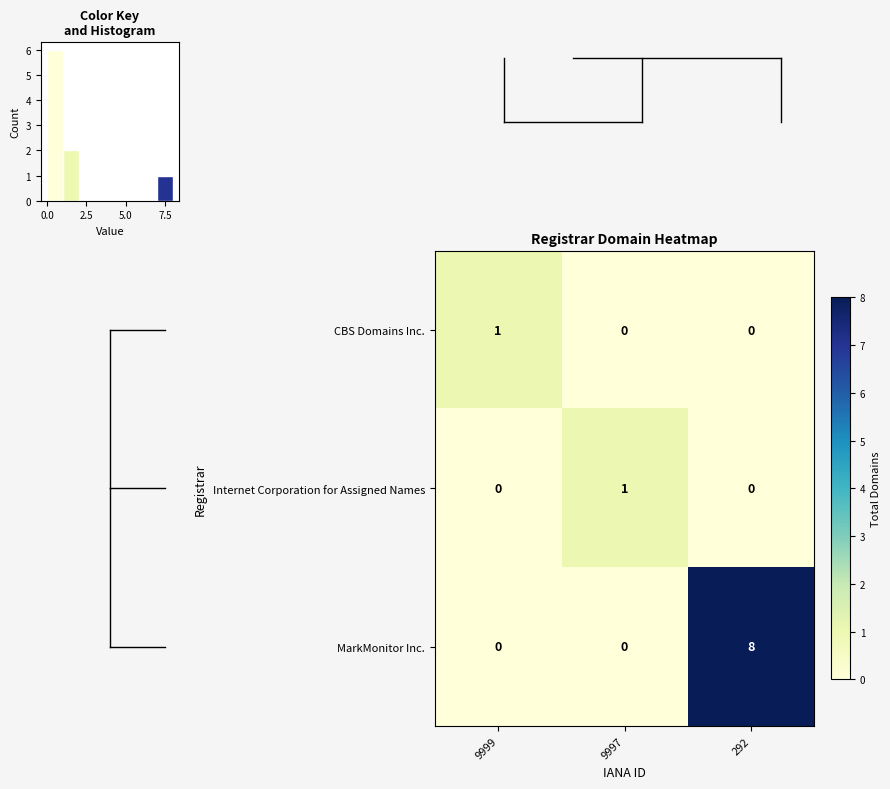

Is it true that CBS Domains Inc. equals 1 at 292?

False